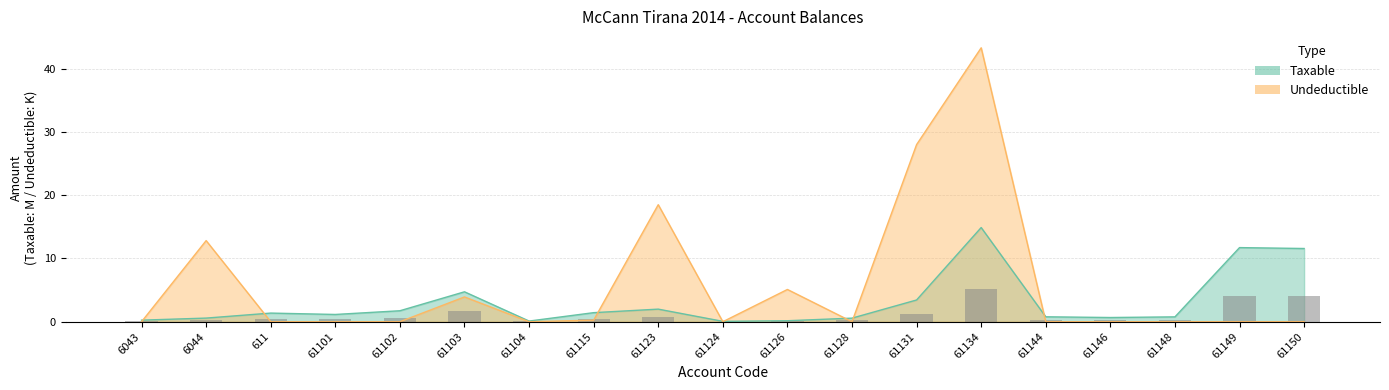

What is the difference between the Taxable values at 61144 and 61126?

0.6